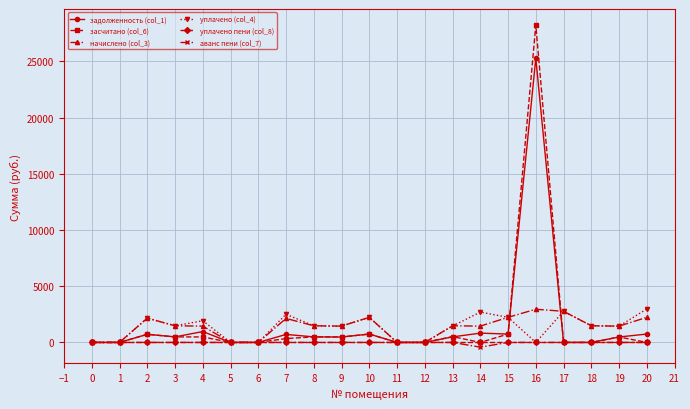

What are all the series names shown in the legend?

задолженность (col_1), засчитано (col_6), начислено (col_3), уплачено (col_4), уплачено пени (col_8), аванс пени (col_7)